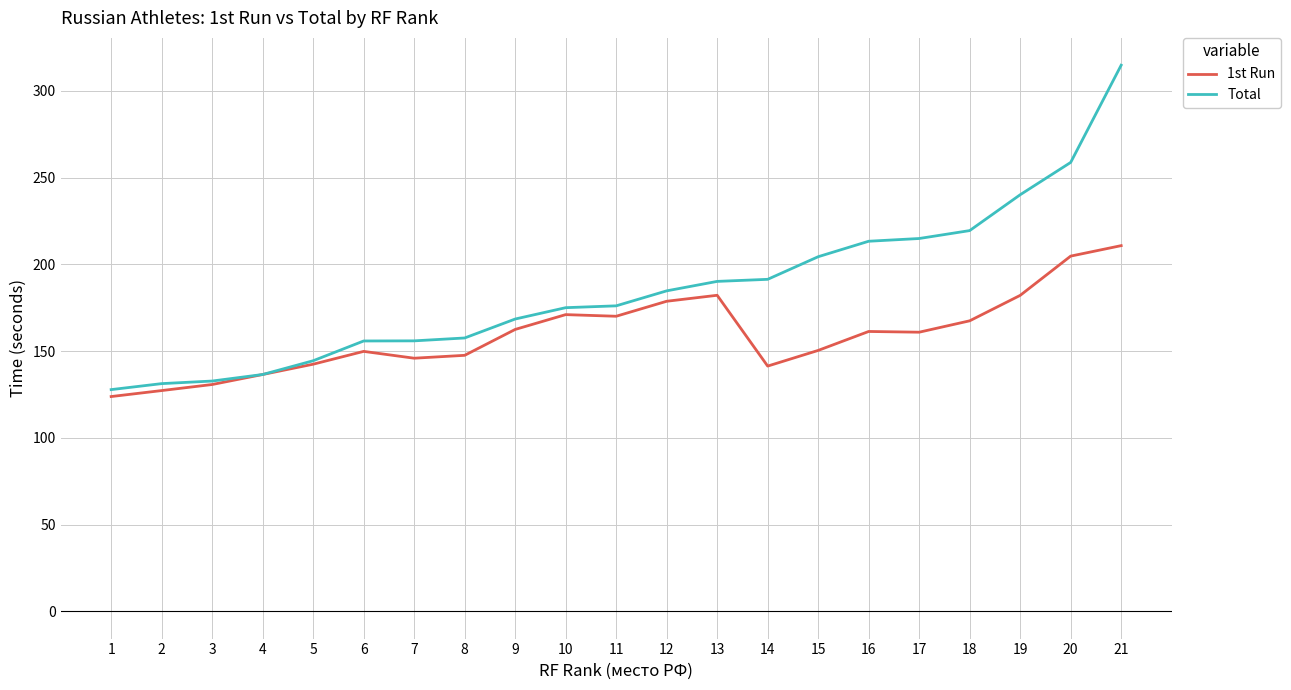

What is the difference between the highest and lowest values at 8?

10.0